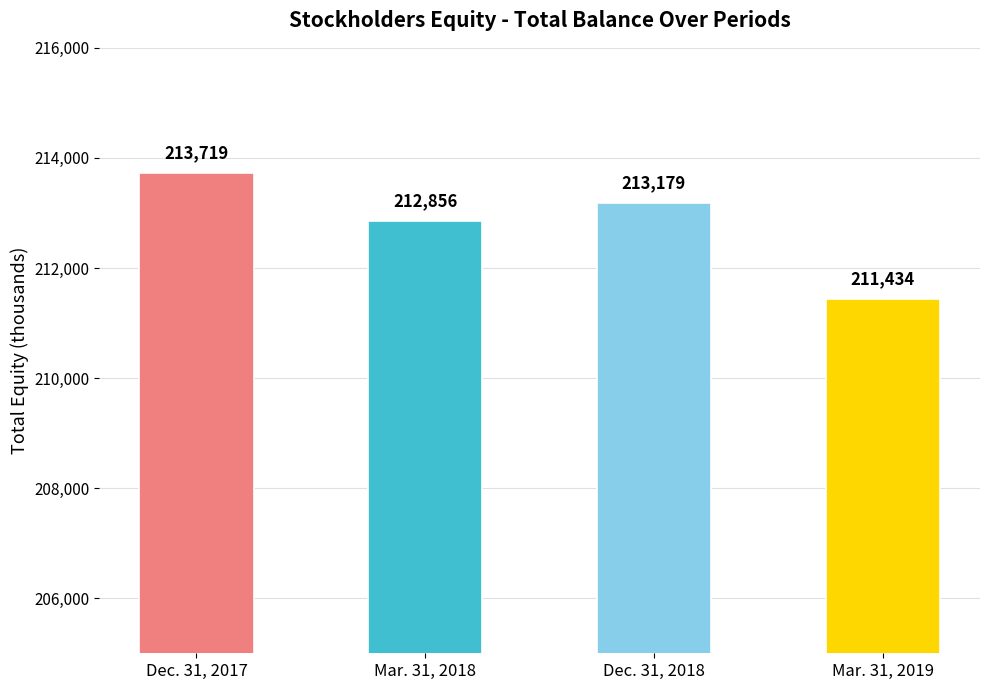

The value at Mar. 31, 2019 is 211434. True or false?

True